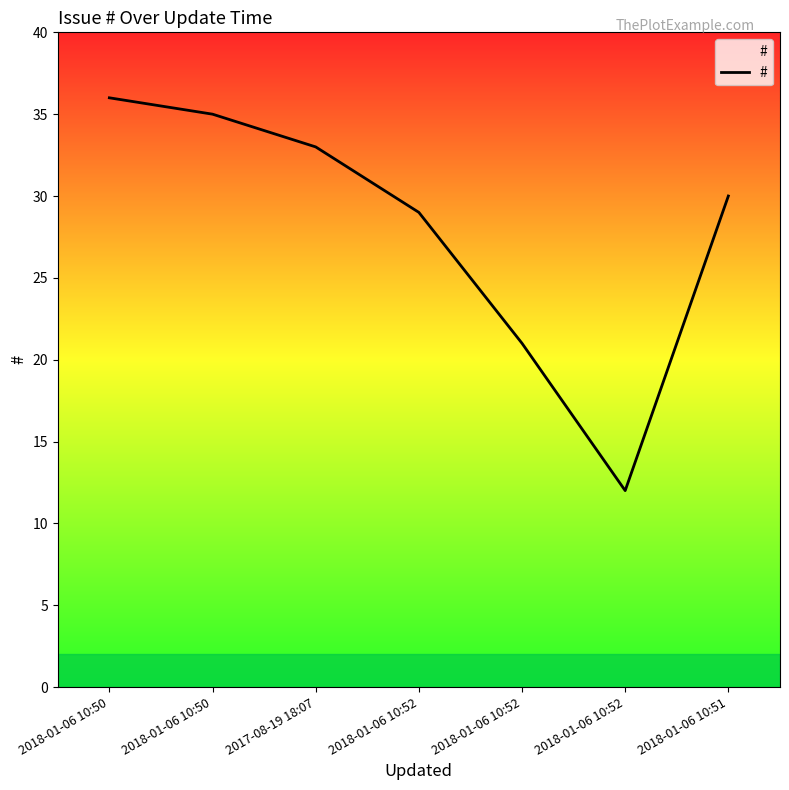

Is this an area chart (filled region under the line)?

Yes